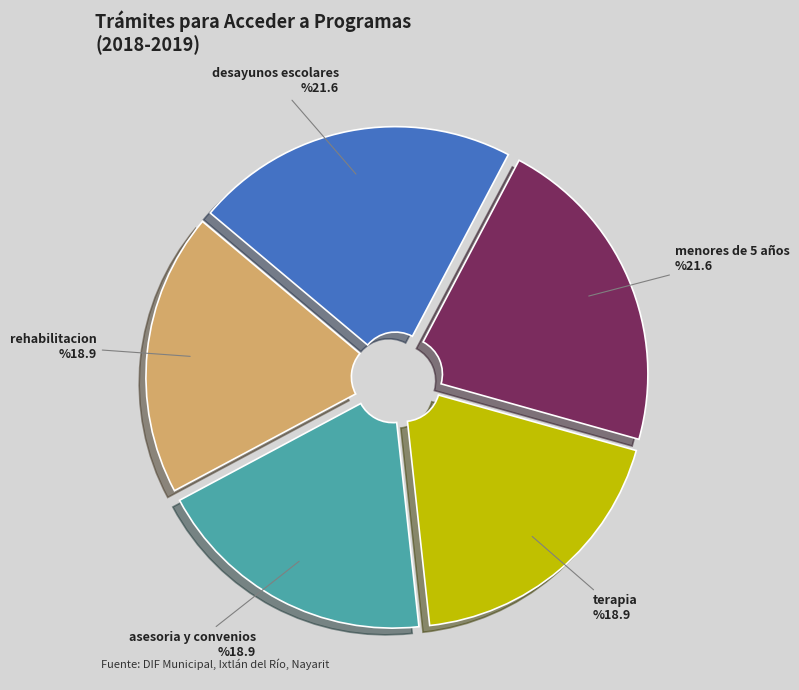

Does asesoria y convenios account for over 50% of the chart?

No